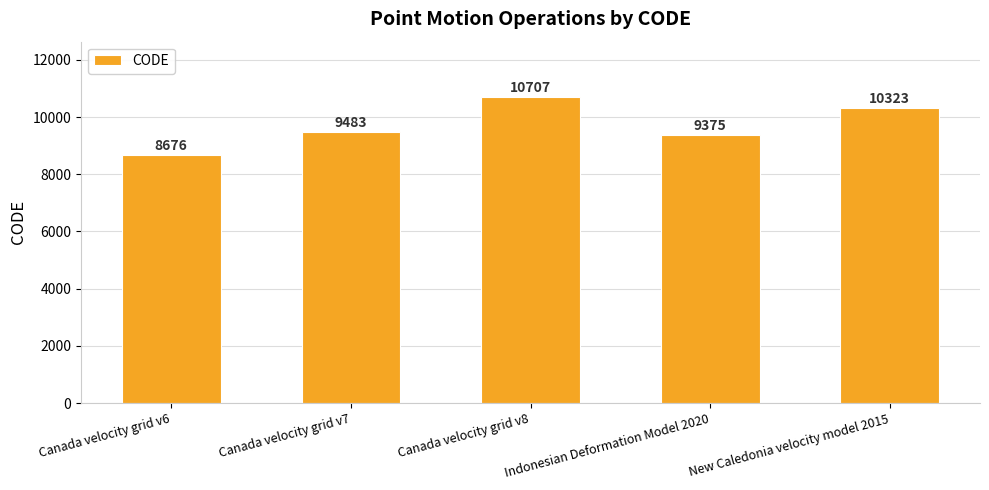

What is the label of the 3rd bar from the right?

Canada velocity grid v8